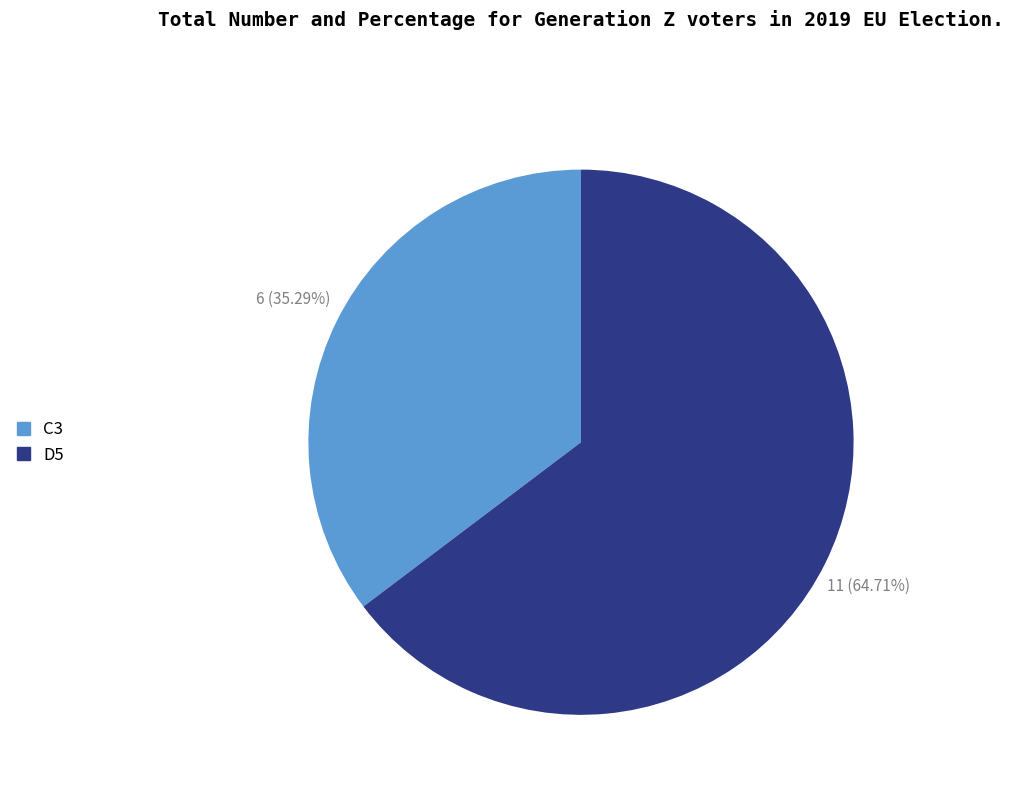

Is it true that D5 is 65% of the pie?

True